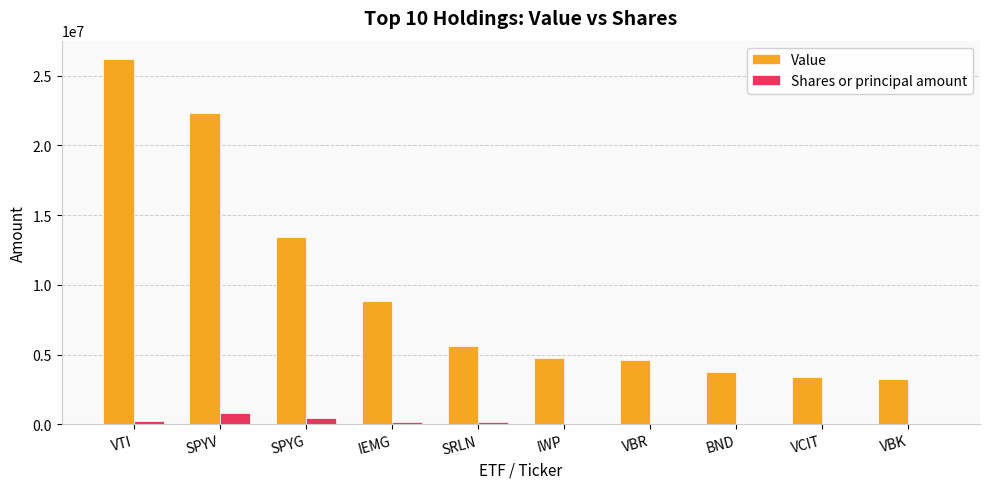

What is the maximum value for Value?

26198000